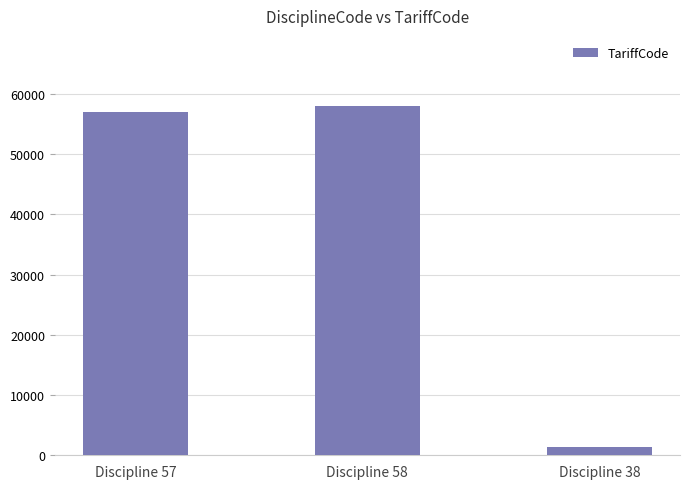

What is the value of the 1st bar from the left?

57053